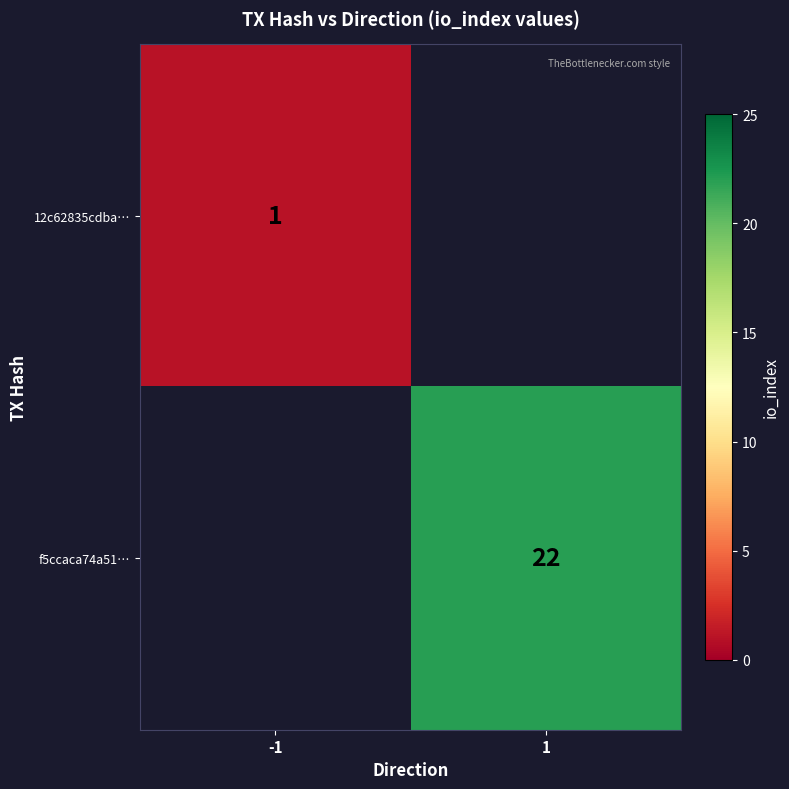

The value of 12c62835cdba… at -1 is 2. True or false?

False